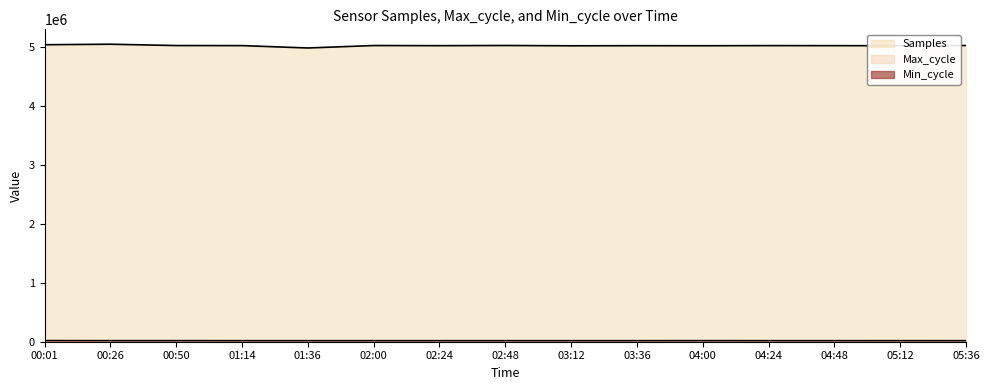

What is the difference between the highest and lowest values at 02:24?

5016701